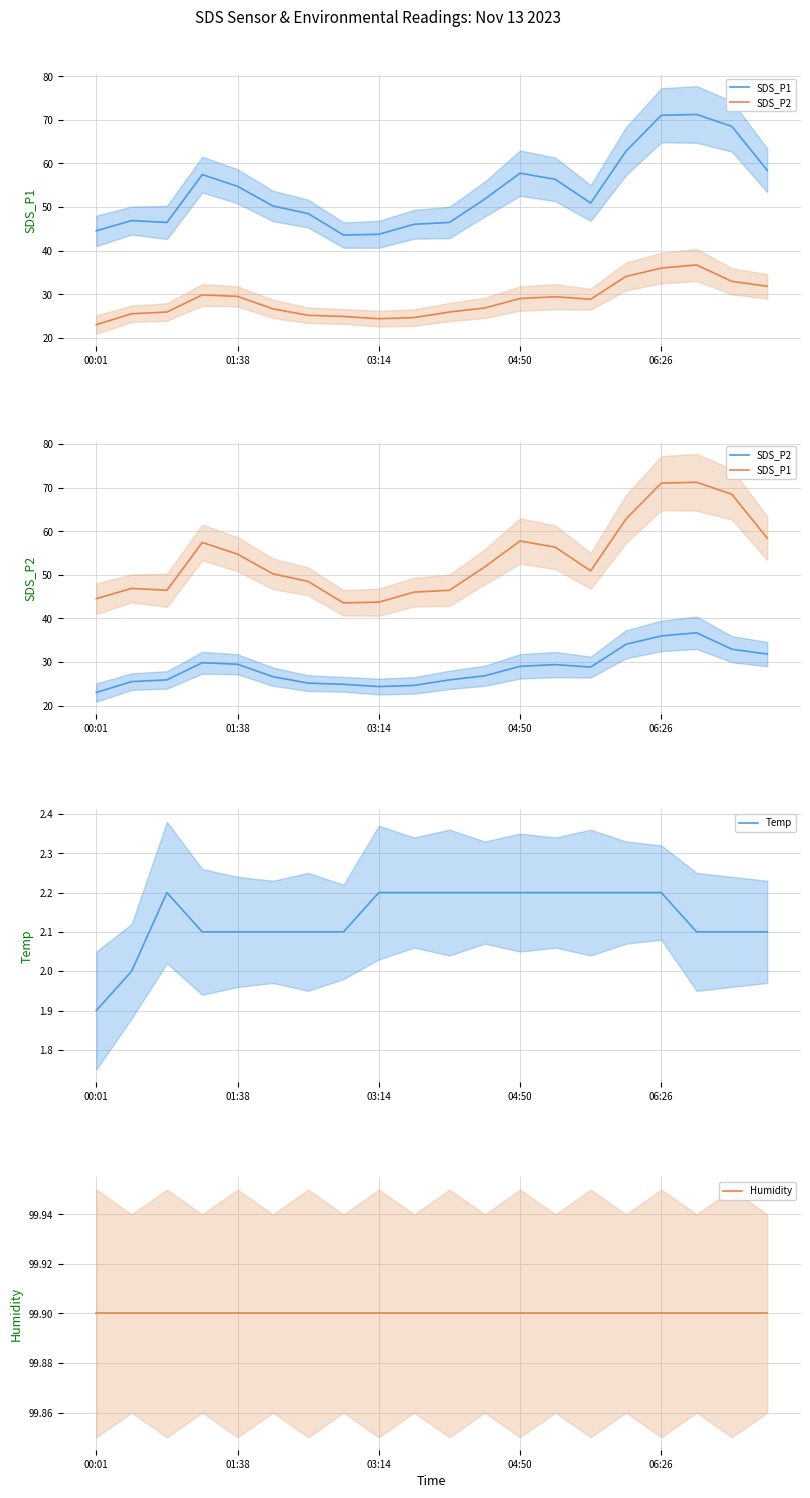

Which category has the lowest value in the SDS_P2 series?

00:01